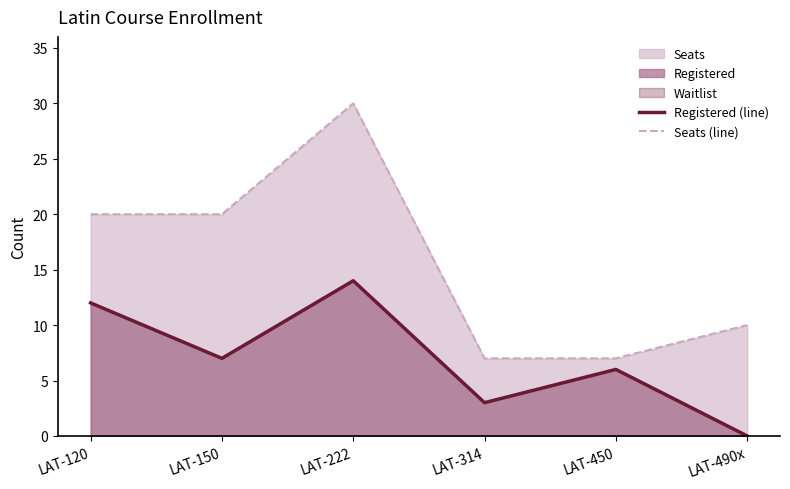

Where is Seats (line) nearest to the value 18?

LAT-120